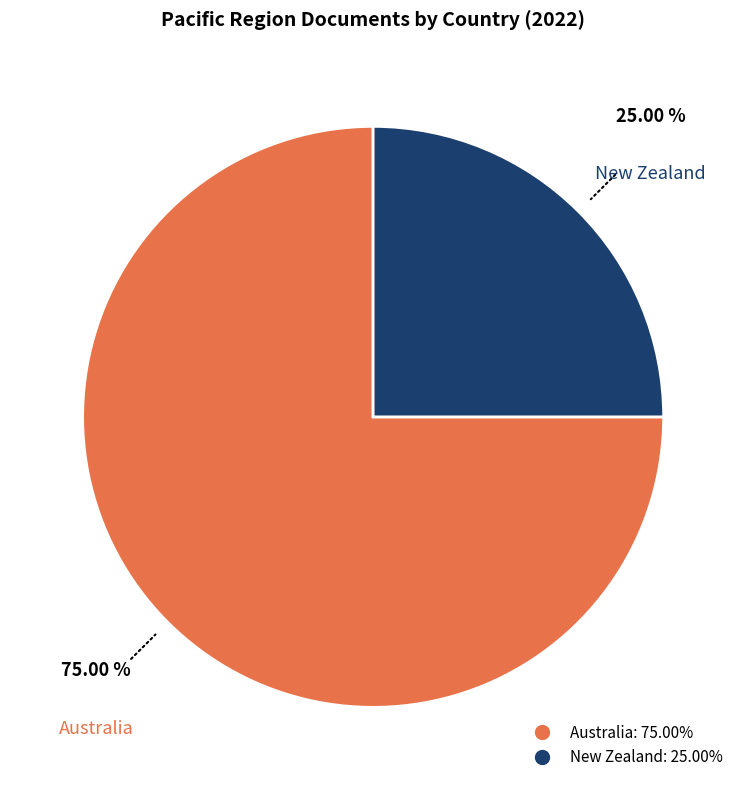

To the nearest percent, what is the average slice percentage?

50%